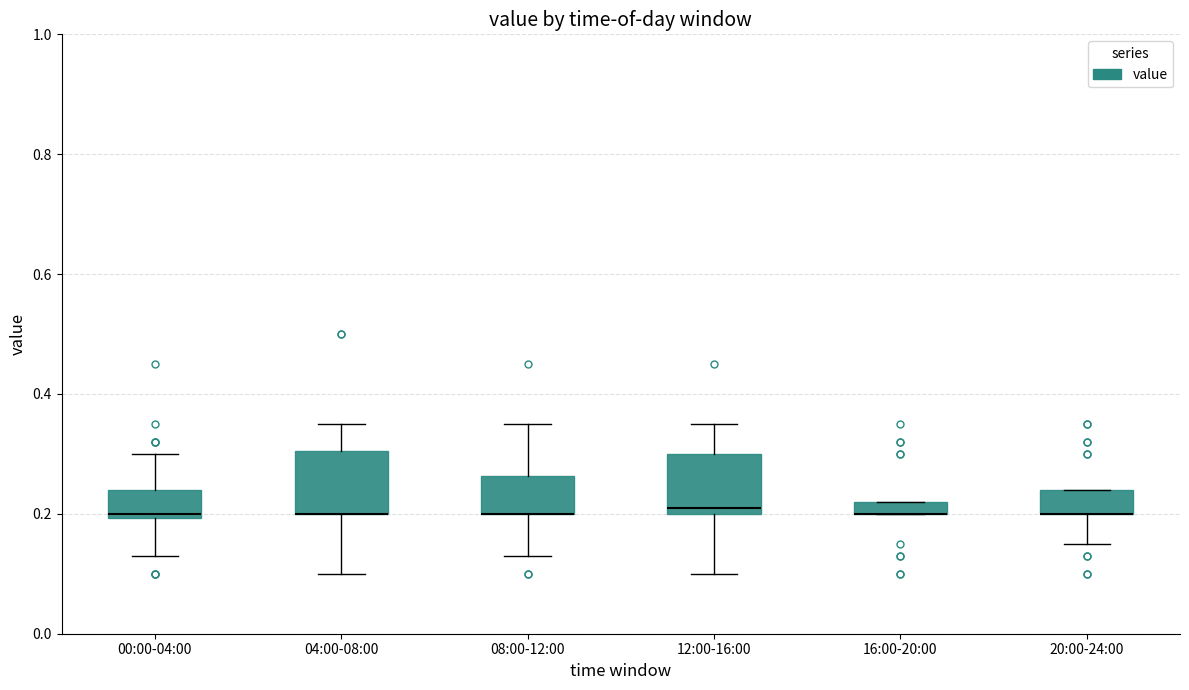

Where does the lower whisker of the box for 12:00-16:00 end on the y-axis? The values are not printed on the chart, so give them approximately, as read against the axis.

0.10